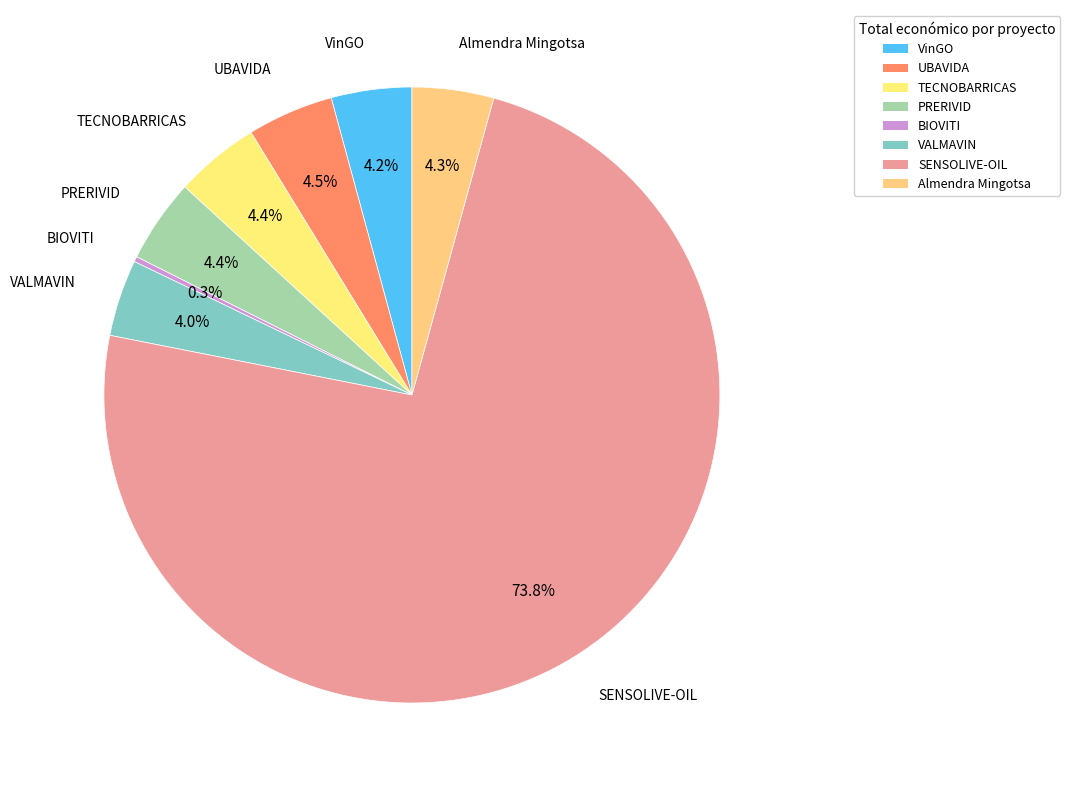

Does VinGO account for over 50% of the chart?

No